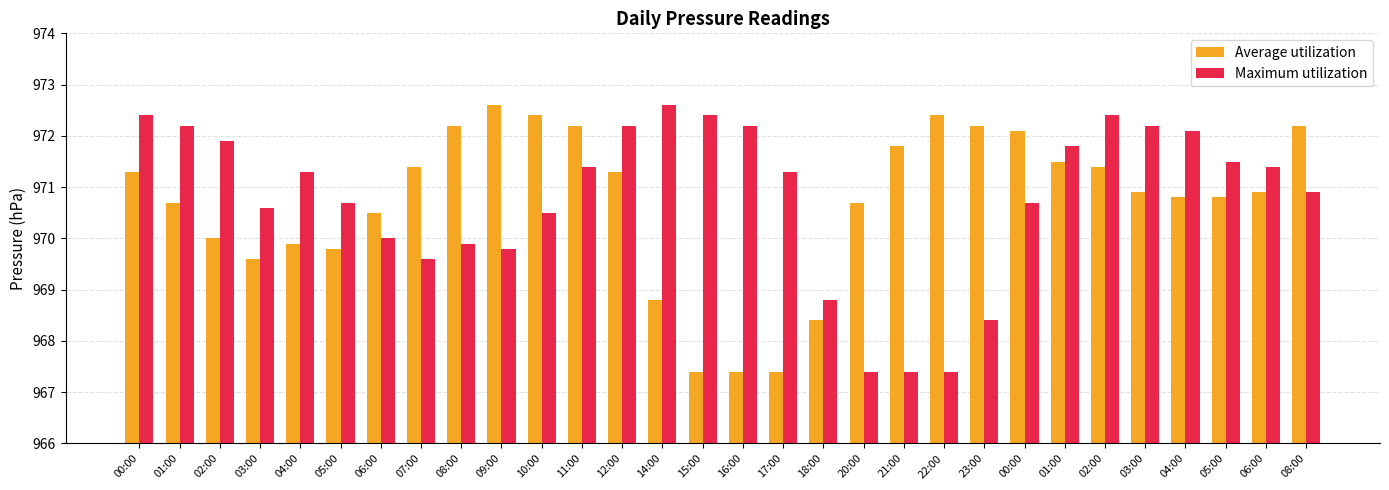

Are the bars horizontal?

No